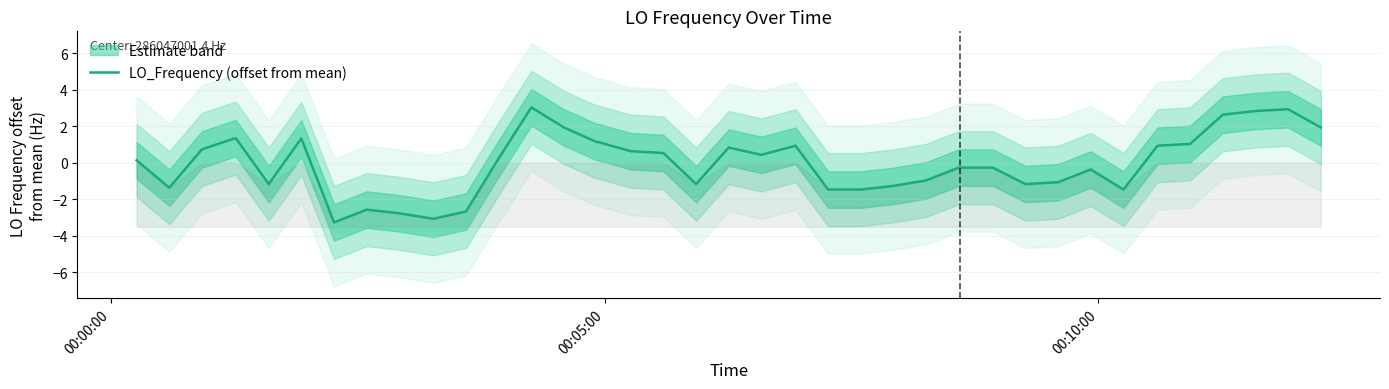

What is the highest value of the LO_Frequency (offset from mean) series?

3.0